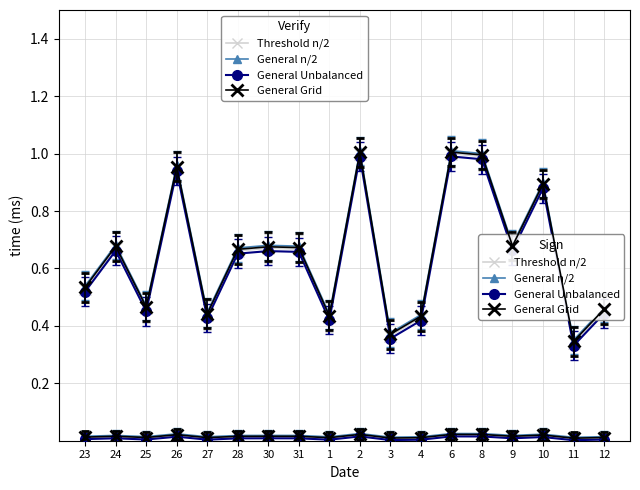

At which category does the chart reach its peak across all series?

6